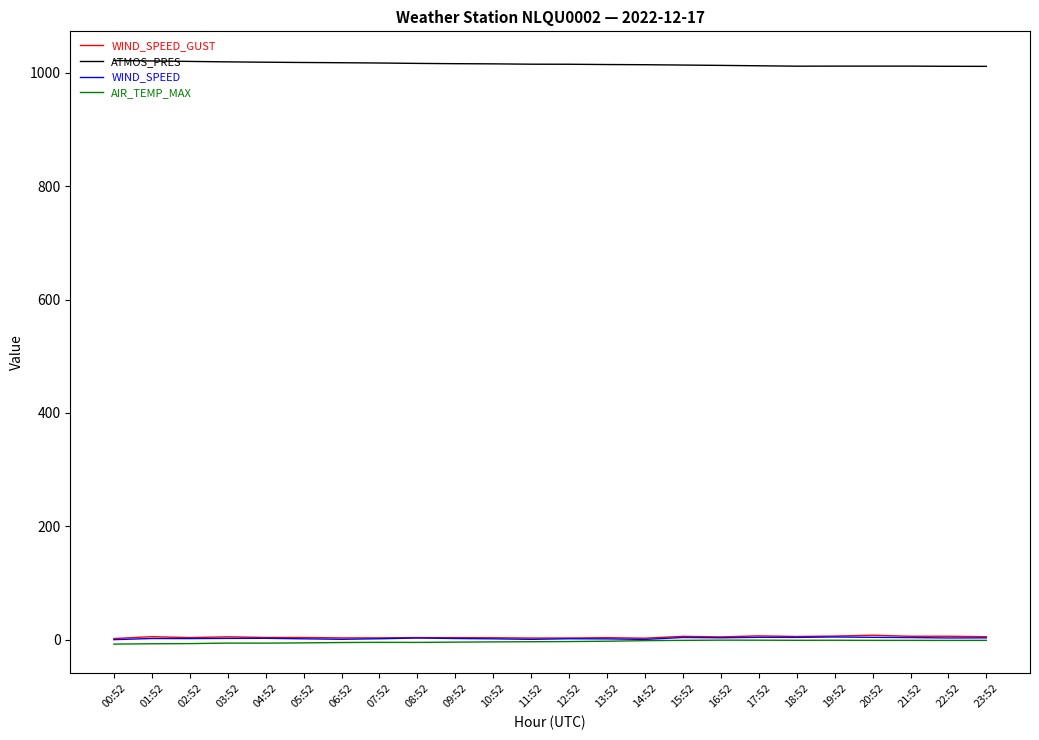

How many lines are shown in the chart?

4